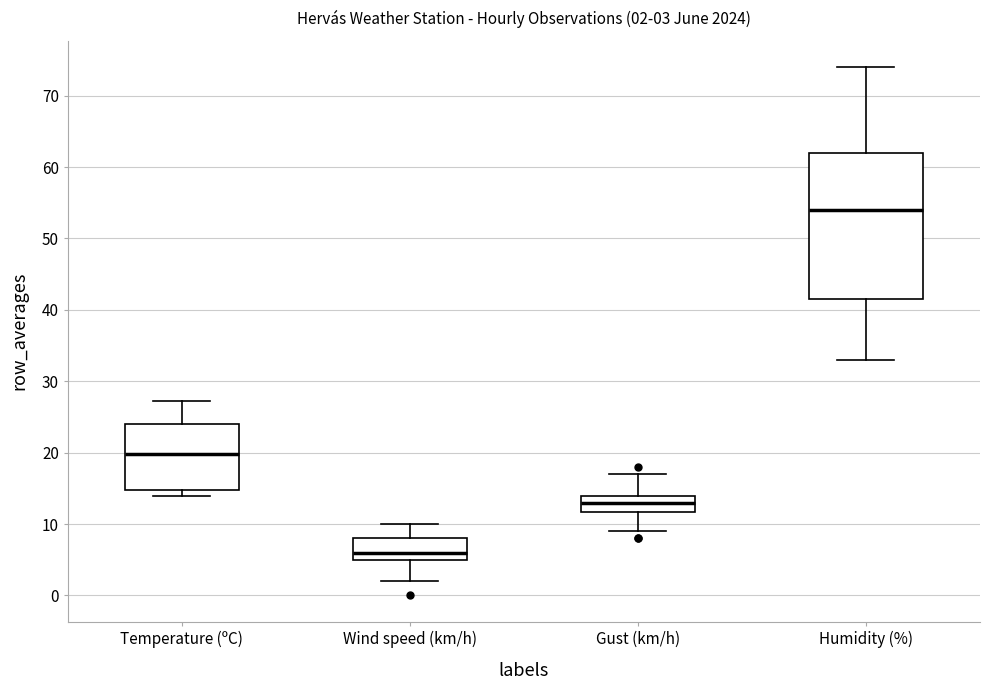

Which box is the tallest, from its lower edge to its upper edge?

Humidity (%)